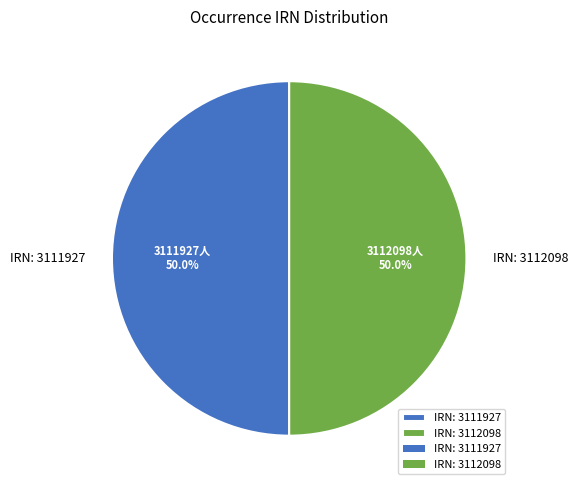

What is the ratio of the value at IRN: 3112098 to the value at IRN: 3111927?

1.0